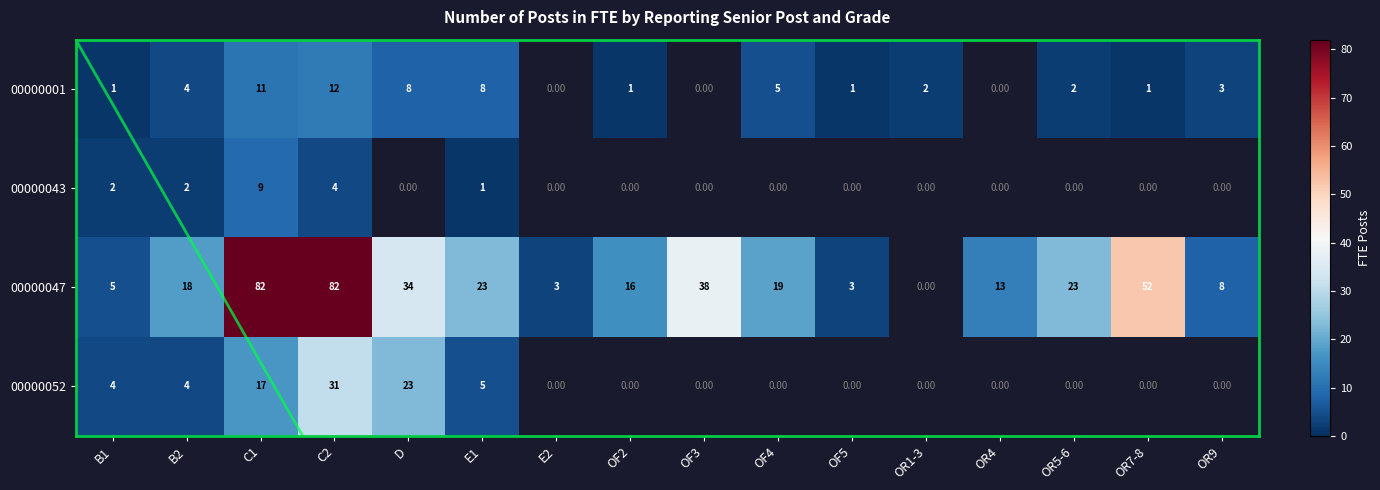

True or false: 00000052 has a value of 35.6 at D.

False